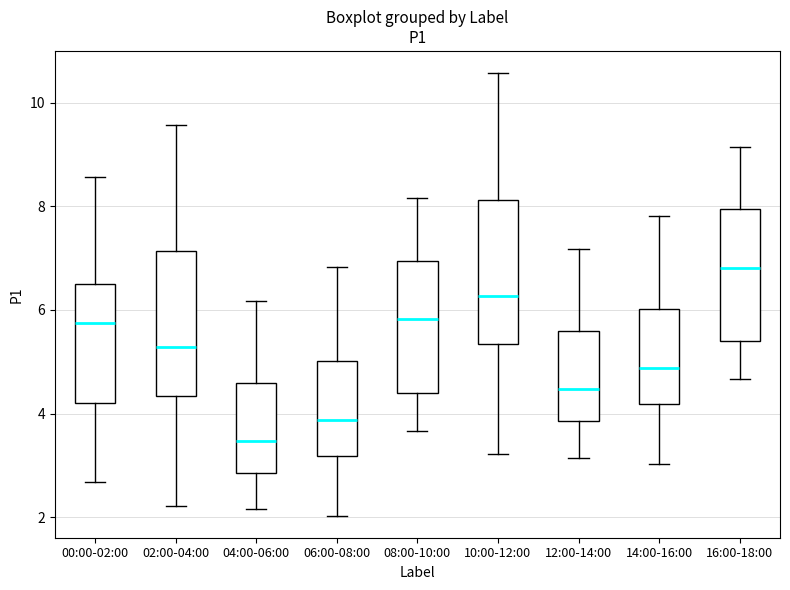

Where does the upper whisker of the box for 06:00-08:00 end on the y-axis? The values are not printed on the chart, so give them approximately, as read against the axis.

6.8